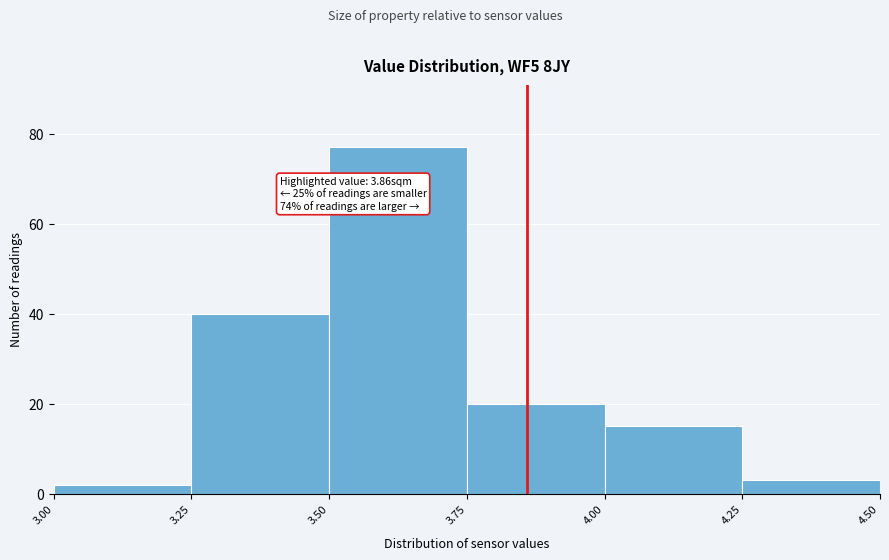

Which range on the x-axis has the tallest bar?

3.50 to 3.75